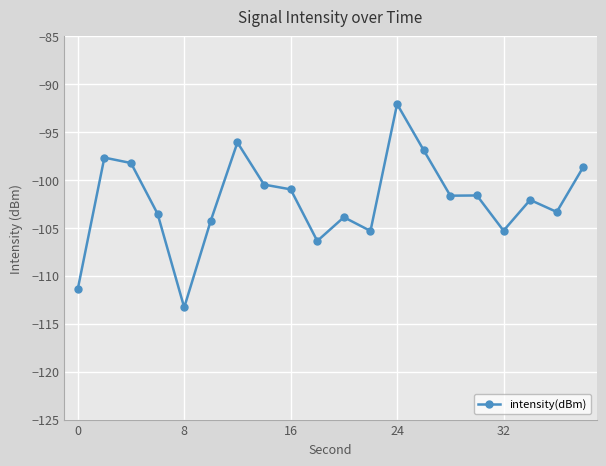

What is the maximum value shown in the chart?

-92.1